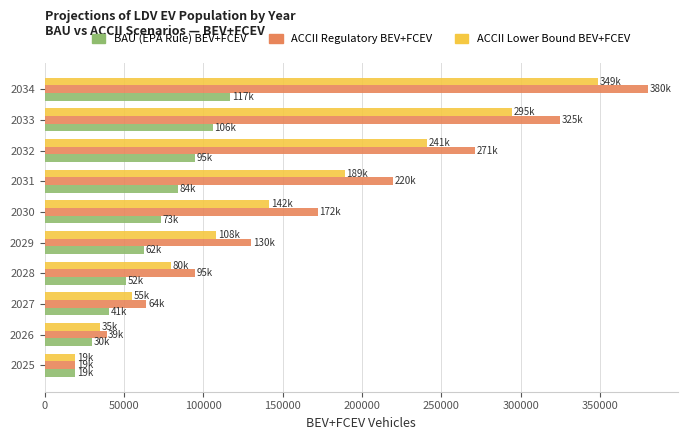

At which category is the sum across all series the highest?

2034